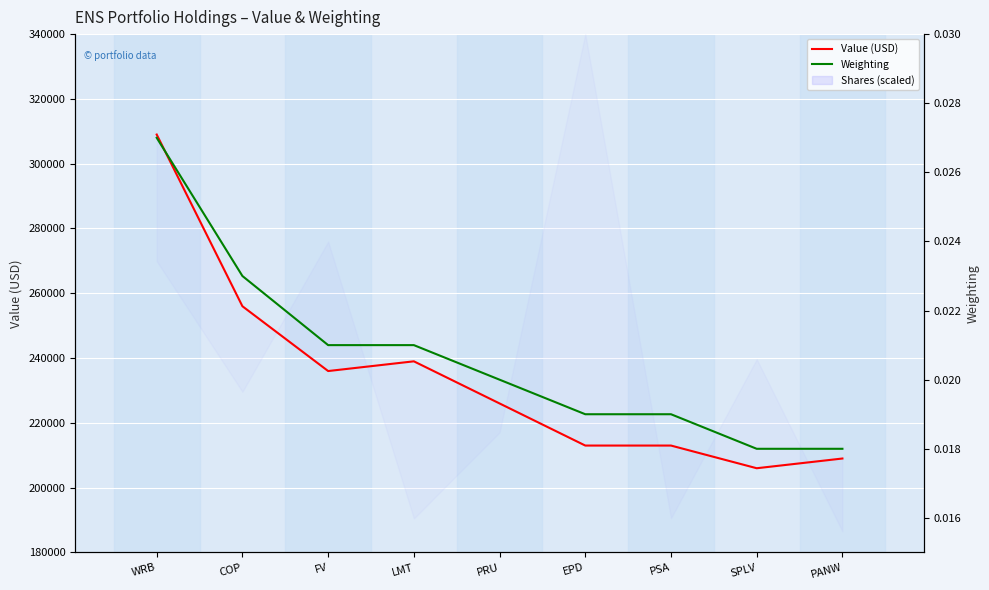

Which series has the largest range (max minus min)?

Value (USD)